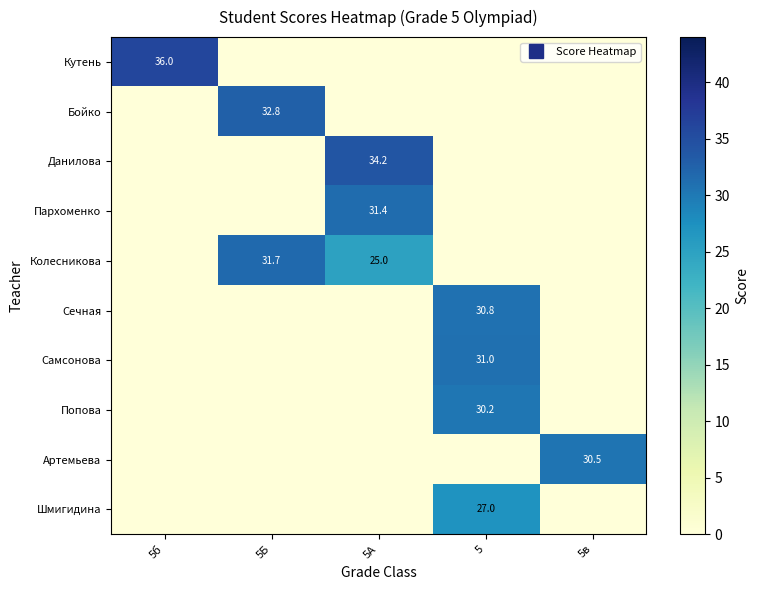

The Попова series shows -9.4 at 5А. True or false?

False